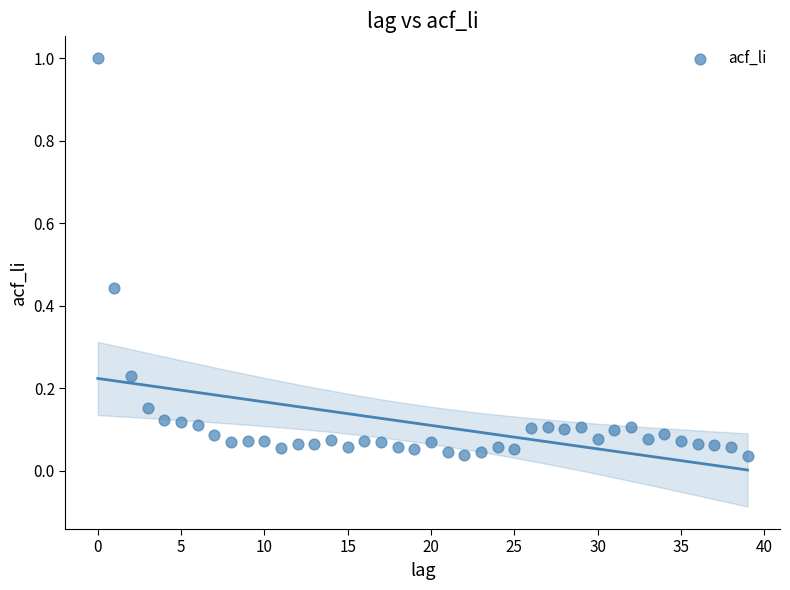

What is the range of Y values (max minus min)?

1.0